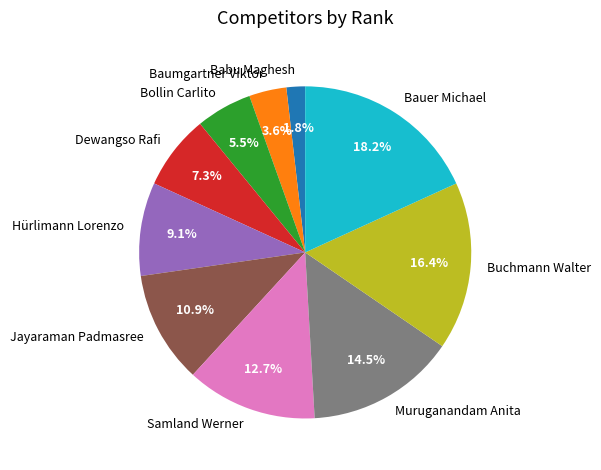

Rank the categories by value from lowest to highest.

Babu Maghesh, Baumgartner Viktor, Bollin Carlito, Dewangso Rafi, Hürlimann Lorenzo, Jayaraman Padmasree, Samland Werner, Muruganandam Anita, Buchmann Walter, Bauer Michael